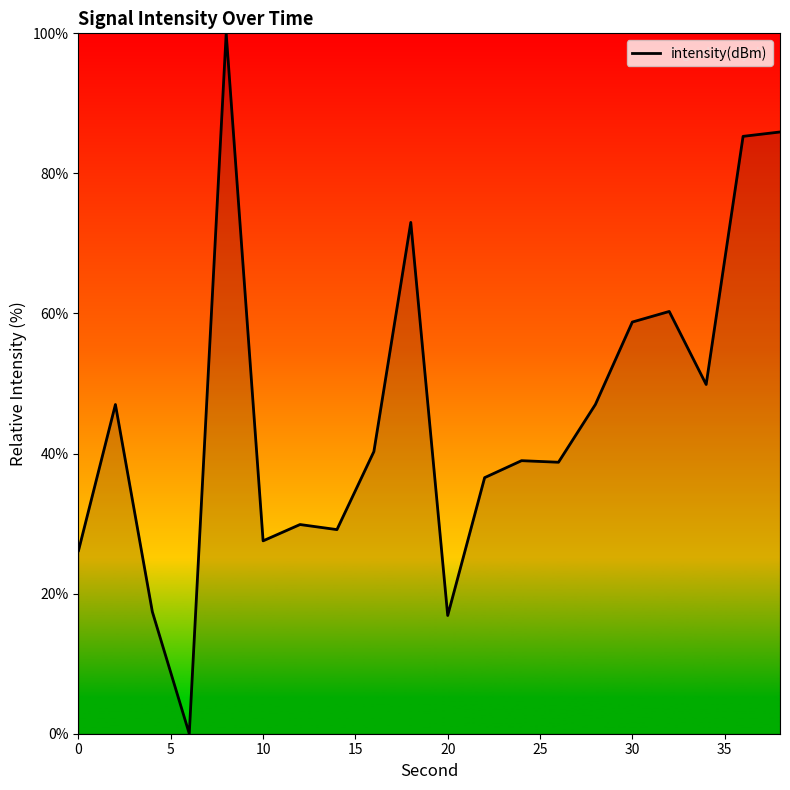

True or false: the data has more than 1 interior local peaks.

True